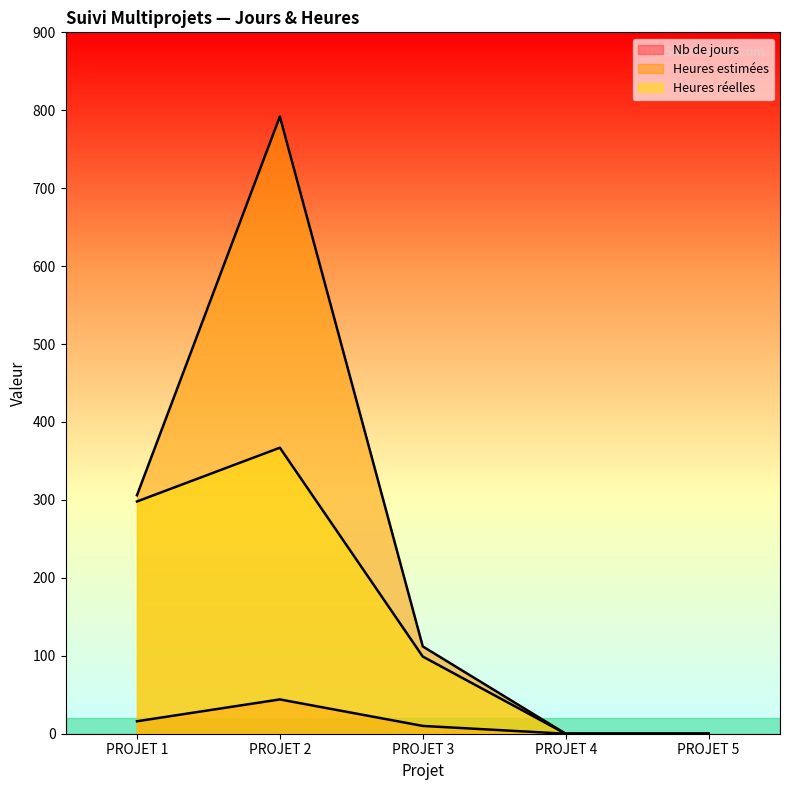

What is the spread (max minus min) of values at PROJET 1?

290